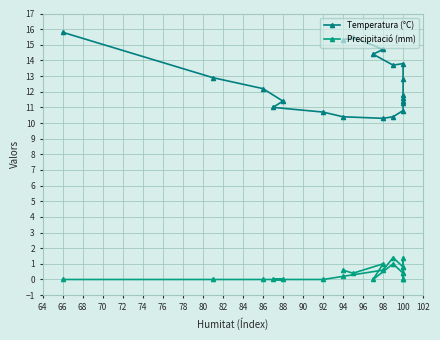

What is the sum of the Temperatura (°C) values at 94 and 100?

23.2